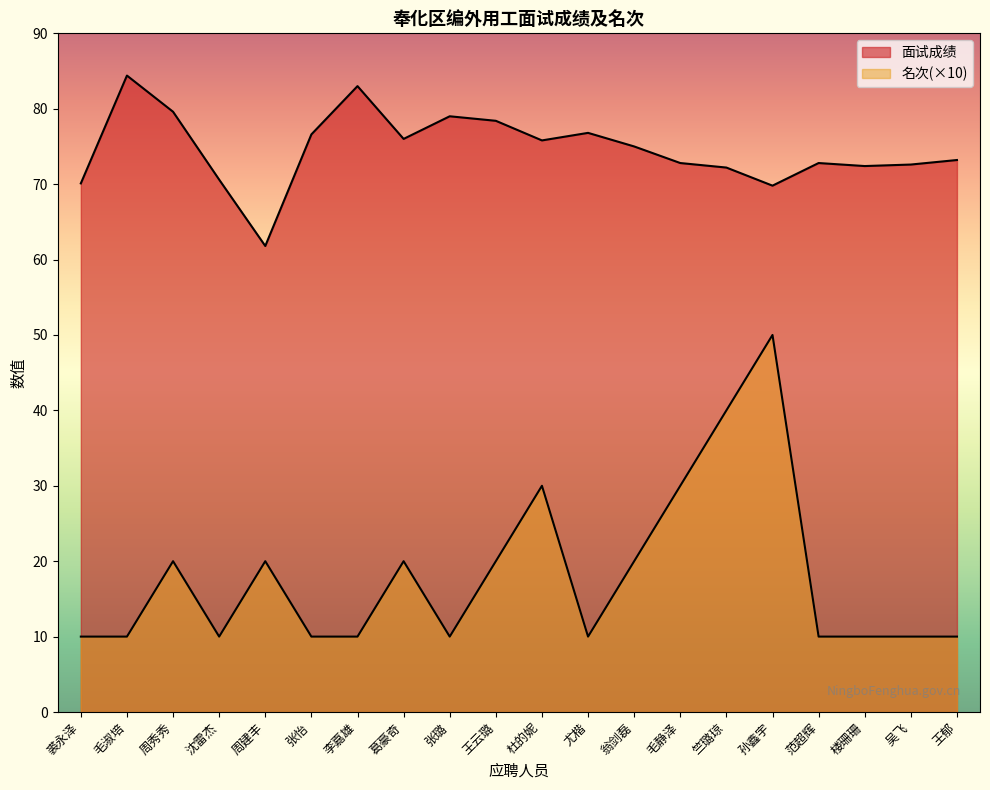

How many series are shown in this chart?

2